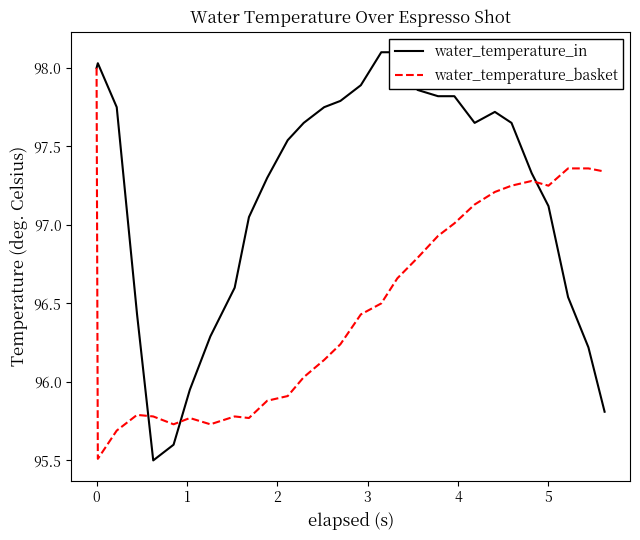

What are all the series names shown in the legend?

water_temperature_in, water_temperature_basket